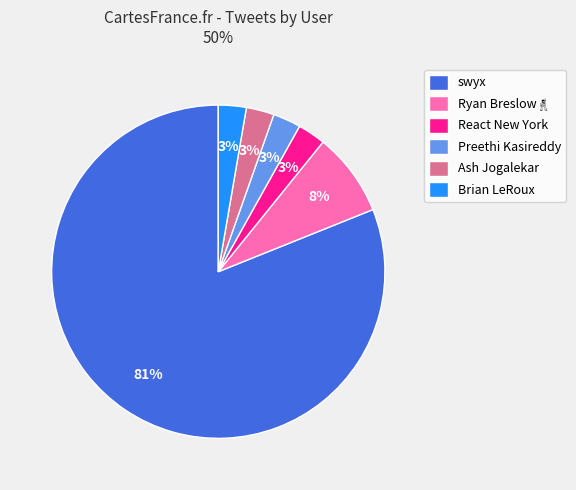

The swyx slice represents 81% of the pie. True or false?

True